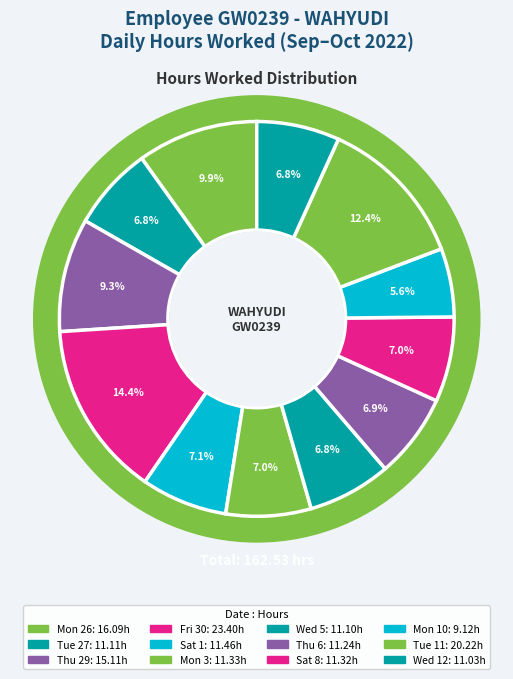

Does Tue 11 represent more than half of the total?

No